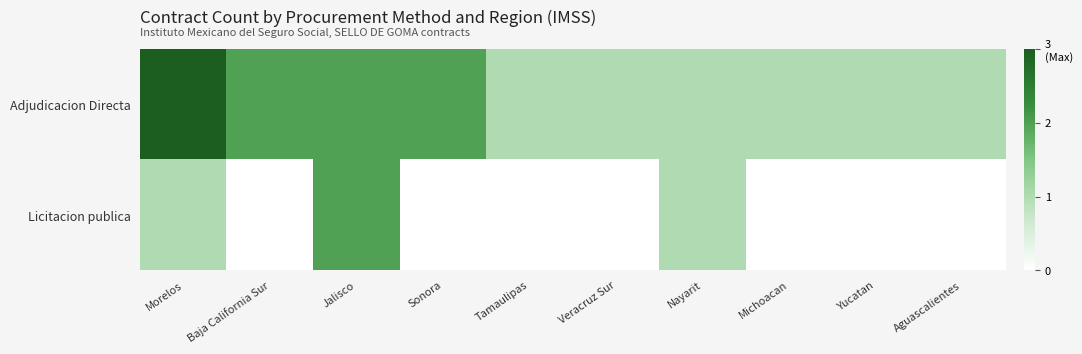

Between Aguascalientes and Sonora, which is larger?

Sonora